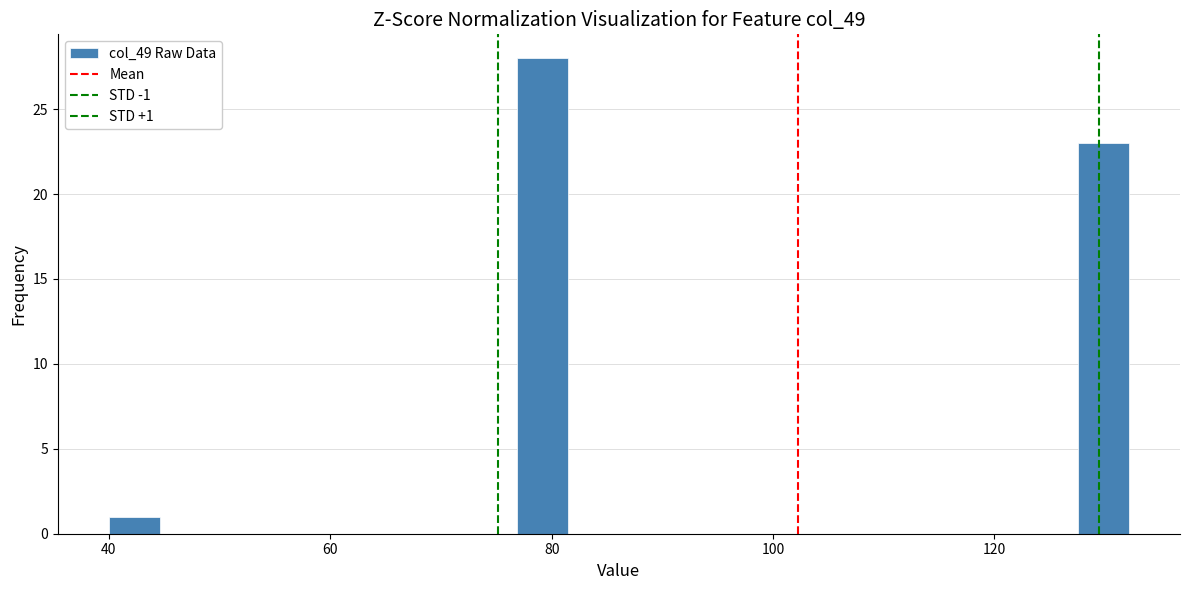

Around what value on the x-axis is the tallest bar? Give the approximate position of its centre, as read against the axis.

80